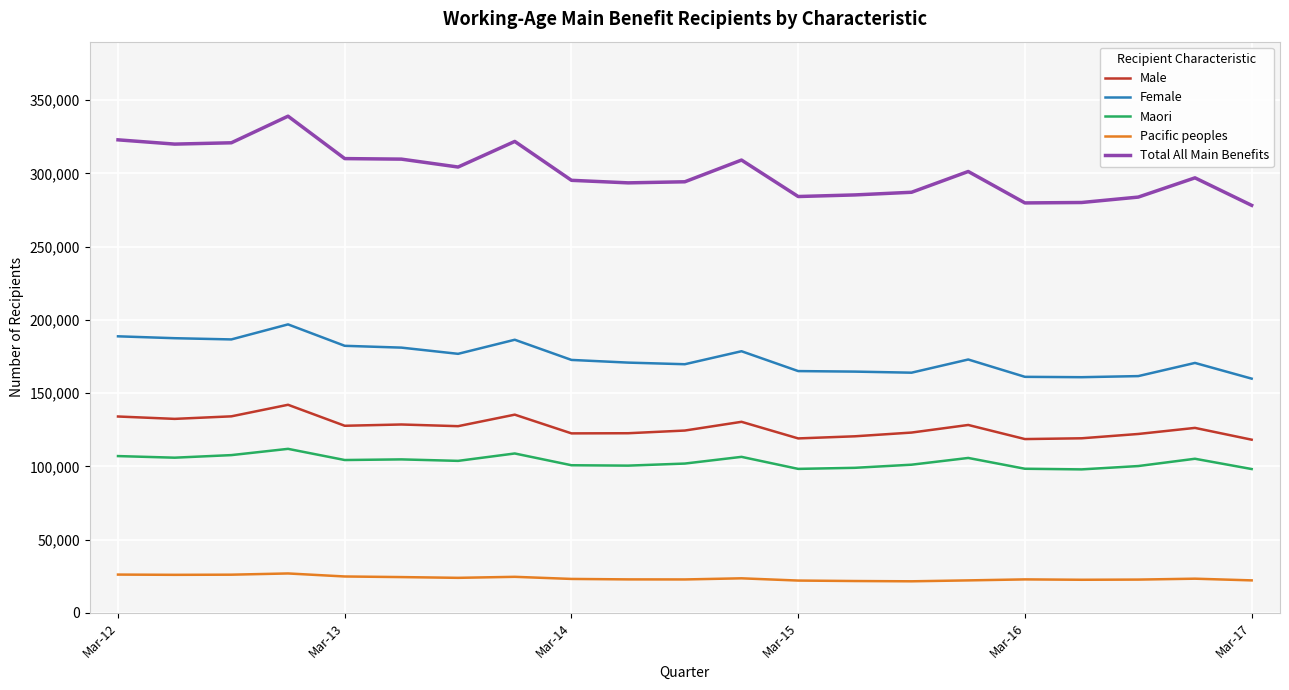

List the series in order of their peak value, lowest first.

Pacific peoples, Maori, Male, Female, Total All Main Benefits